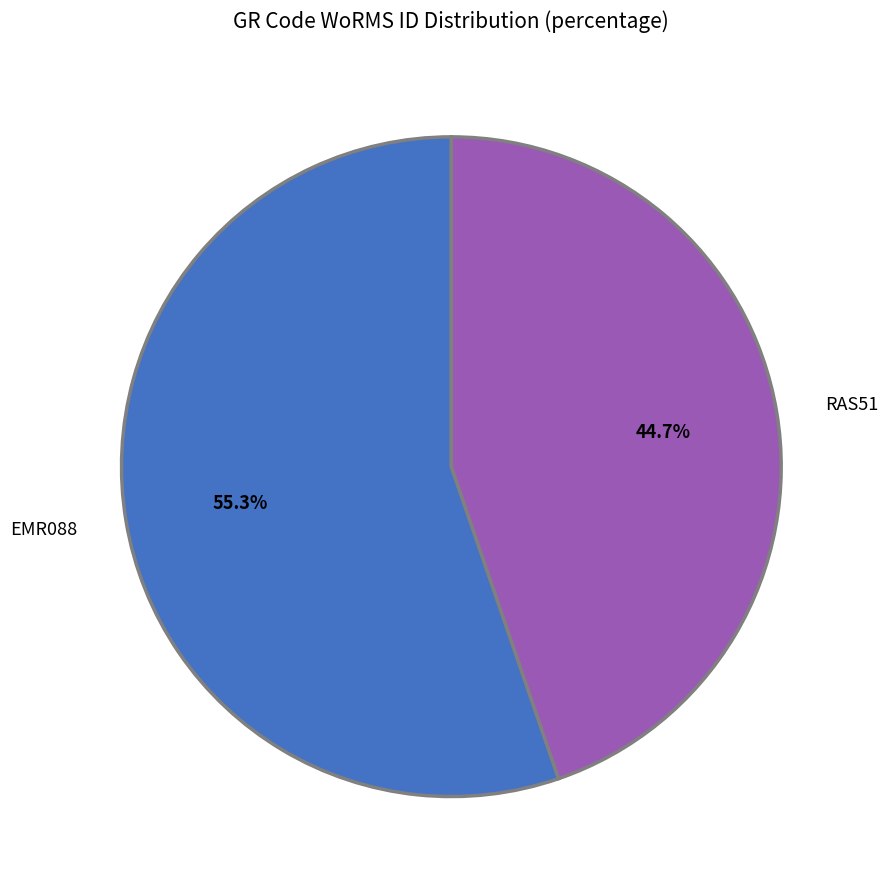

Which has a higher value, EMR088 or RAS51?

EMR088